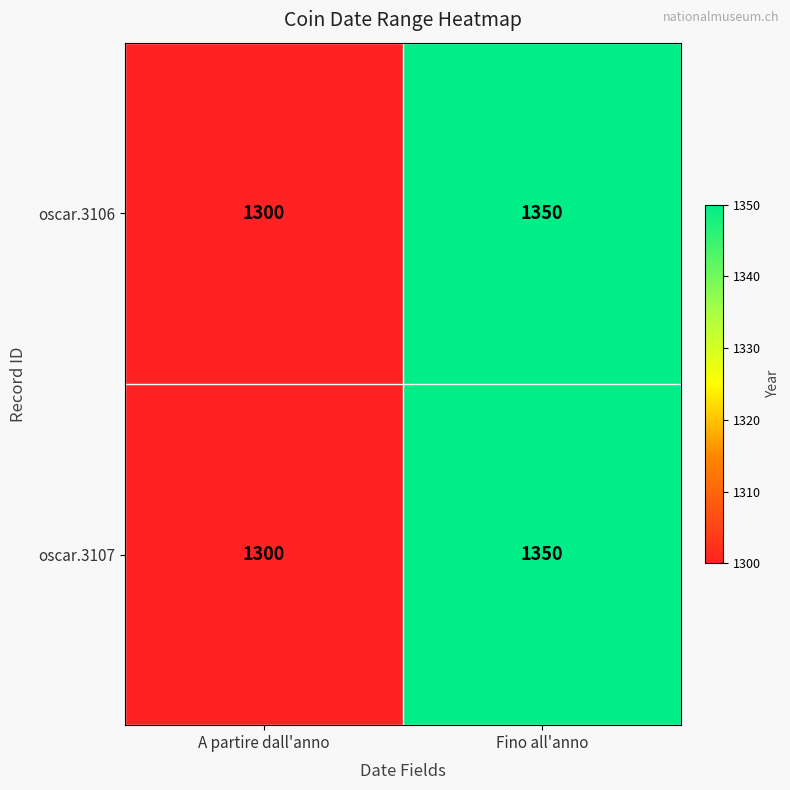

The oscar.3106 series shows 1300 at A partire dall'anno. True or false?

True